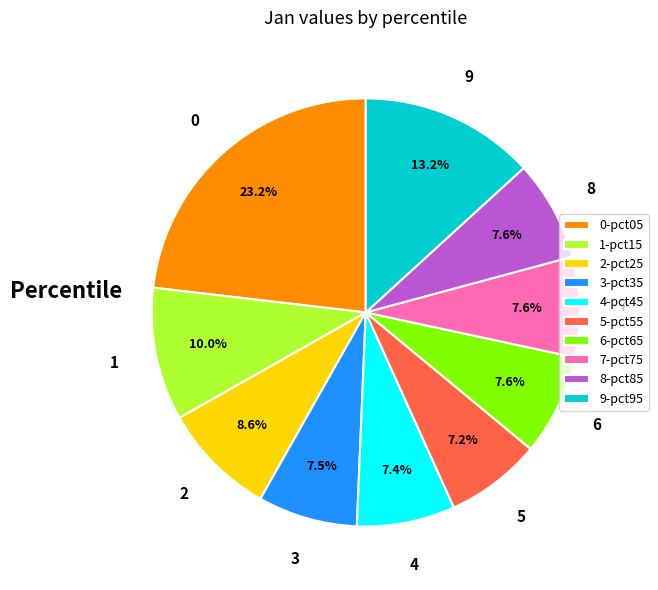

How many slices are in this pie chart?

10